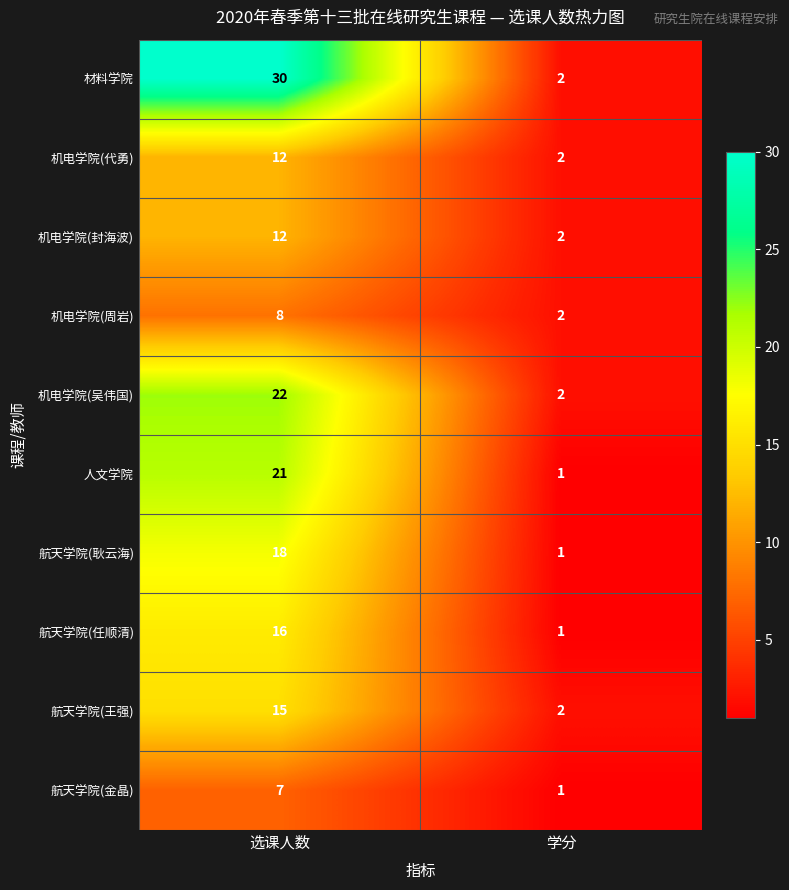

Which label corresponds to the largest value in the chart?

选课人数